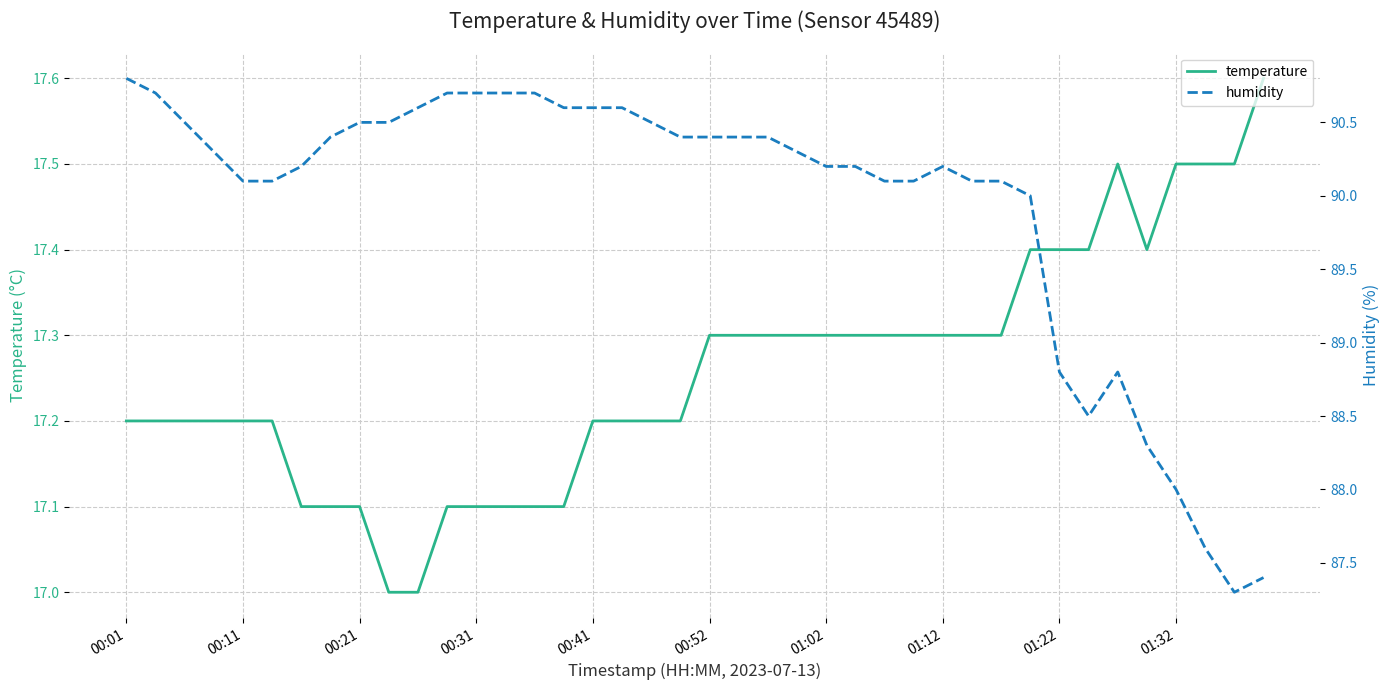

What is the maximum value for temperature?

17.6